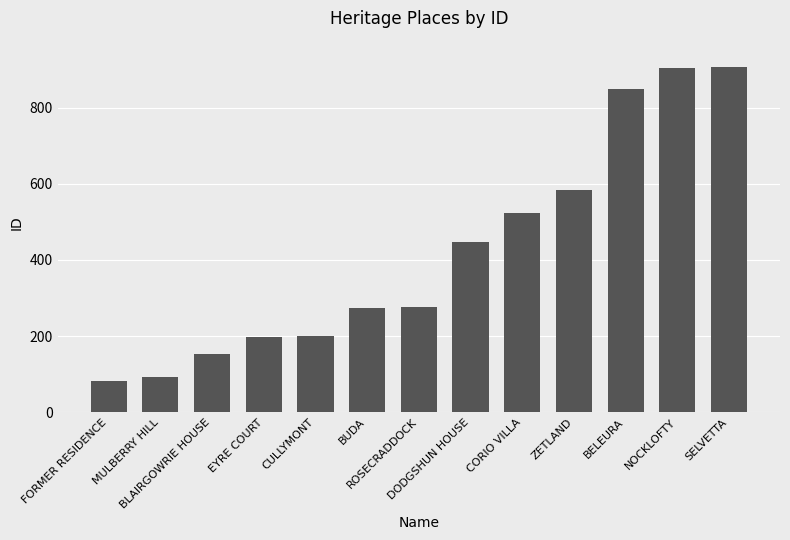

What is the ratio of the value at NOCKLOFTY to the value at CULLYMONT?

4.5